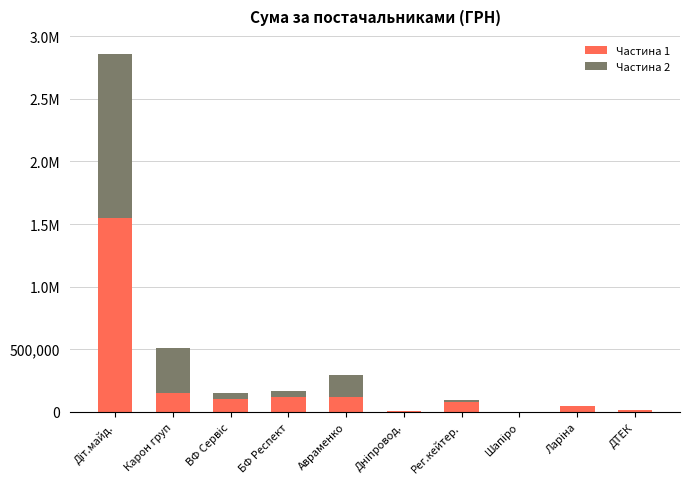

What is the sum of all Частина 2 values?

1967104.9